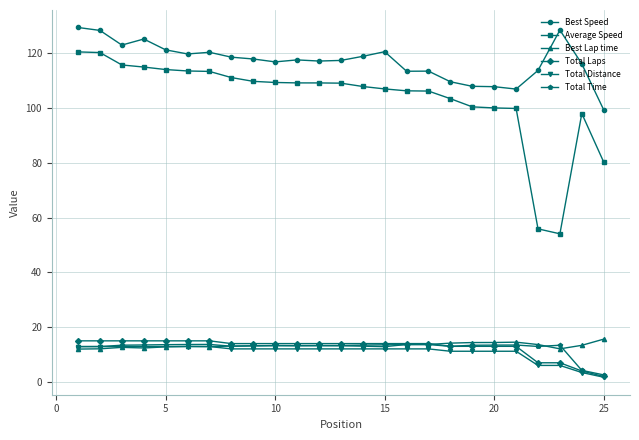

What is the difference between the second highest and minimum values in the Total Distance series?

11.2